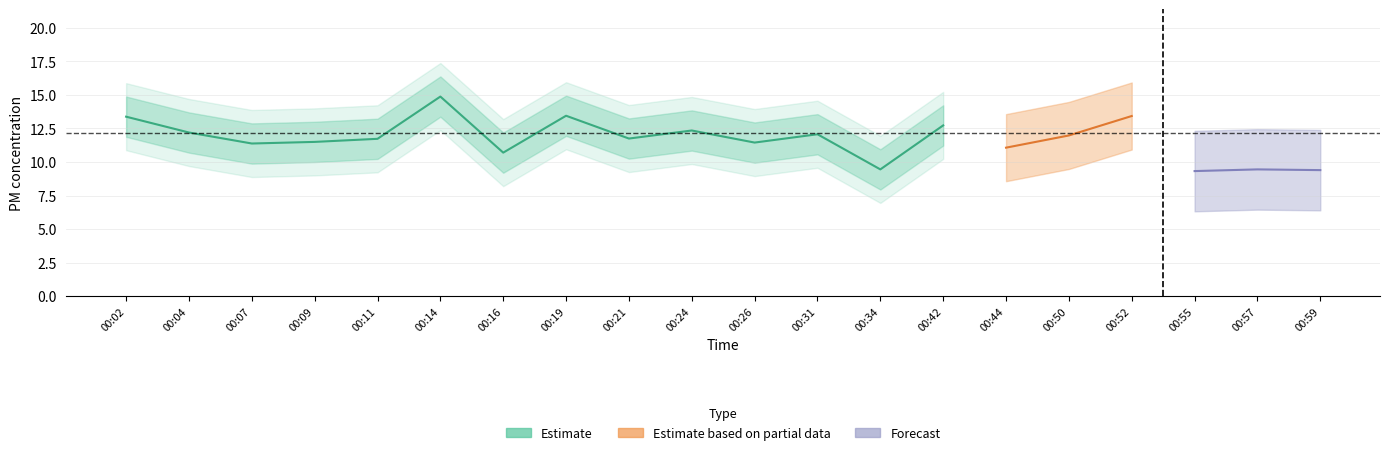

What is the difference between the second highest and minimum values in the P1 series?

4.0